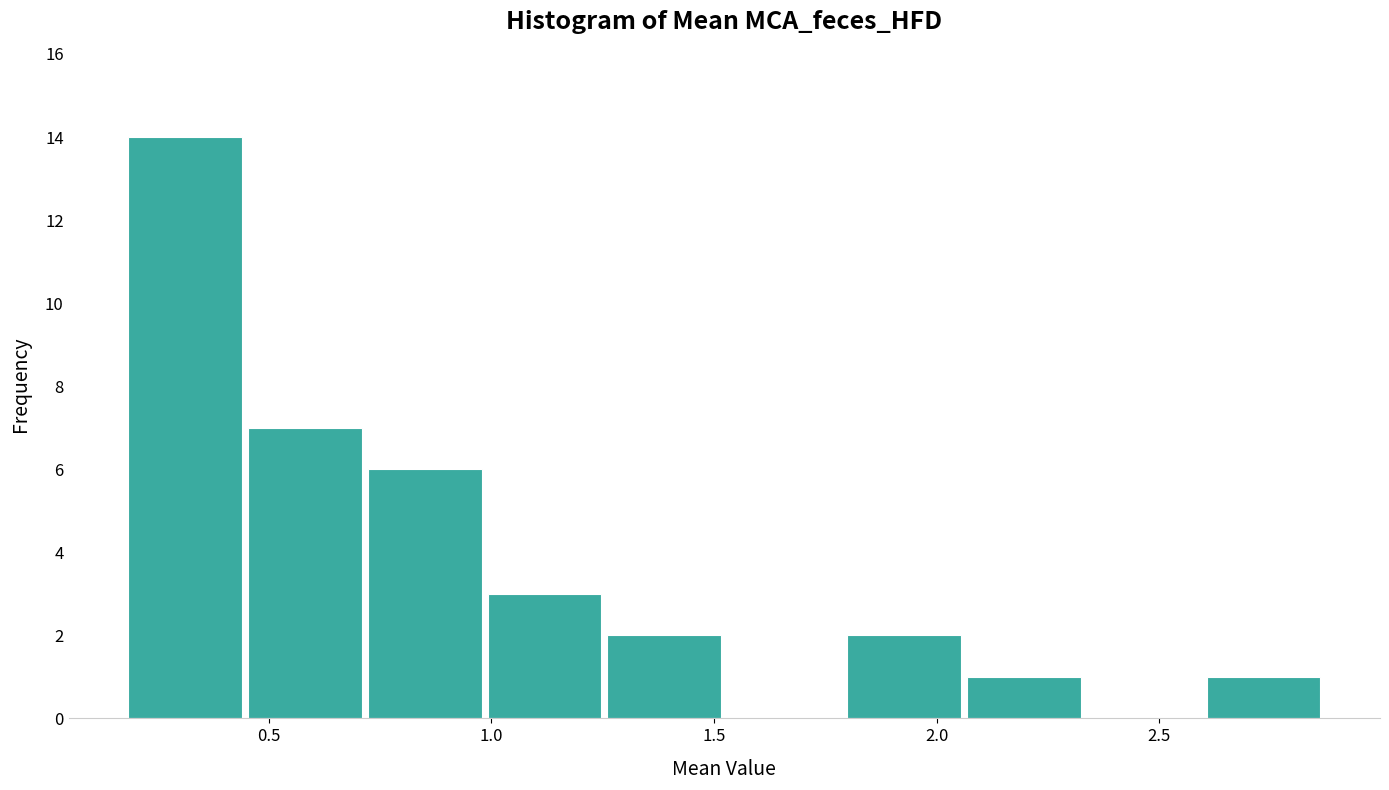

How tall is the bar that spans 0.20 to 0.45 on the x-axis? Neither the bar edges nor the heights are printed on the chart, so give them approximately, as read against the axes.

14